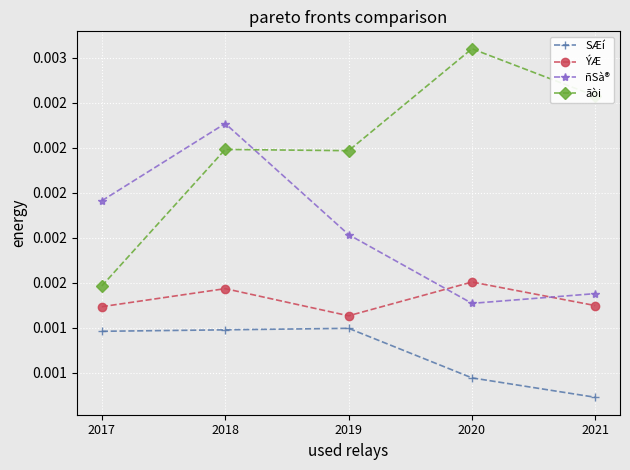

Which label corresponds to the smallest value in the chart?

2021